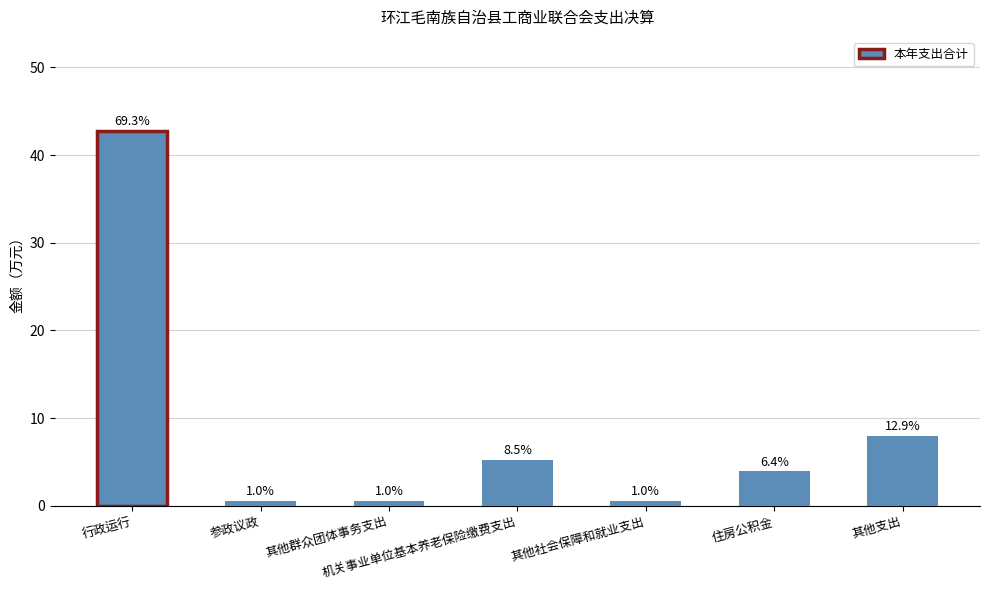

Does the chart contain any negative values?

No